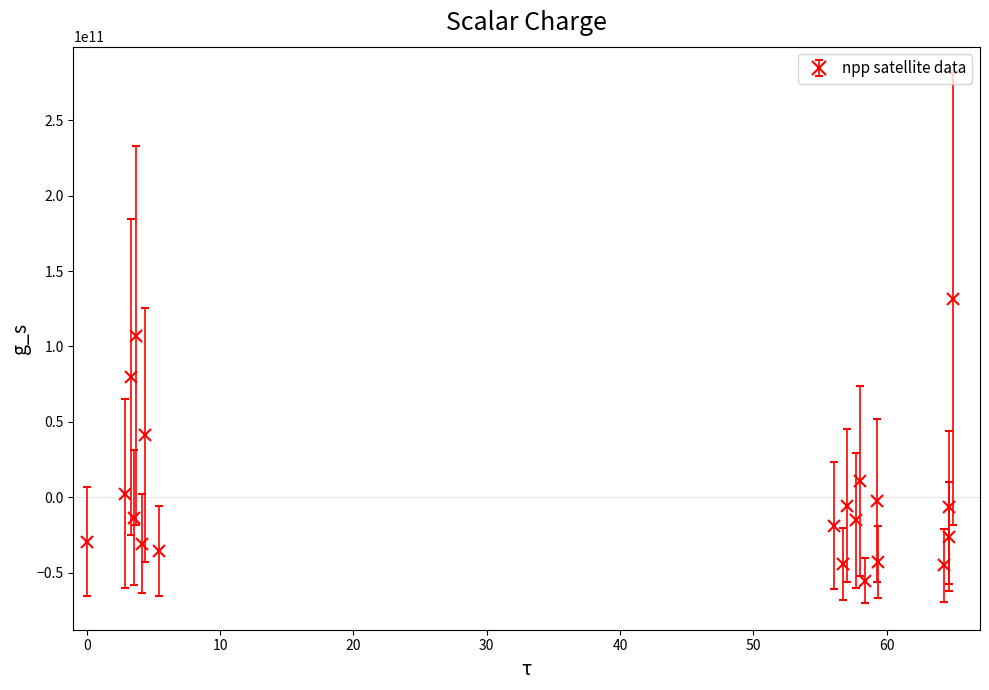

What is the greatest value displayed?

131378877997.4